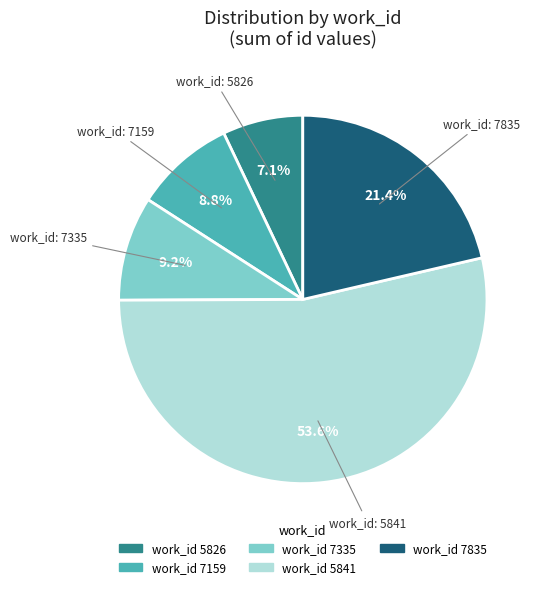

Does any single category account for the majority?

Yes